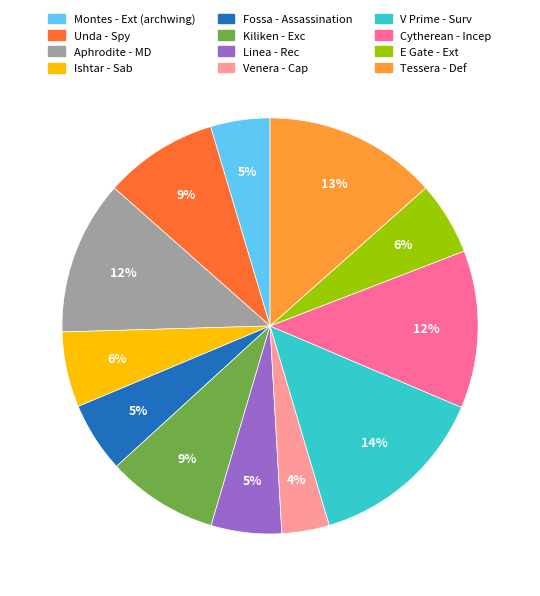

What is the largest slice in the pie chart?

V Prime - Surv